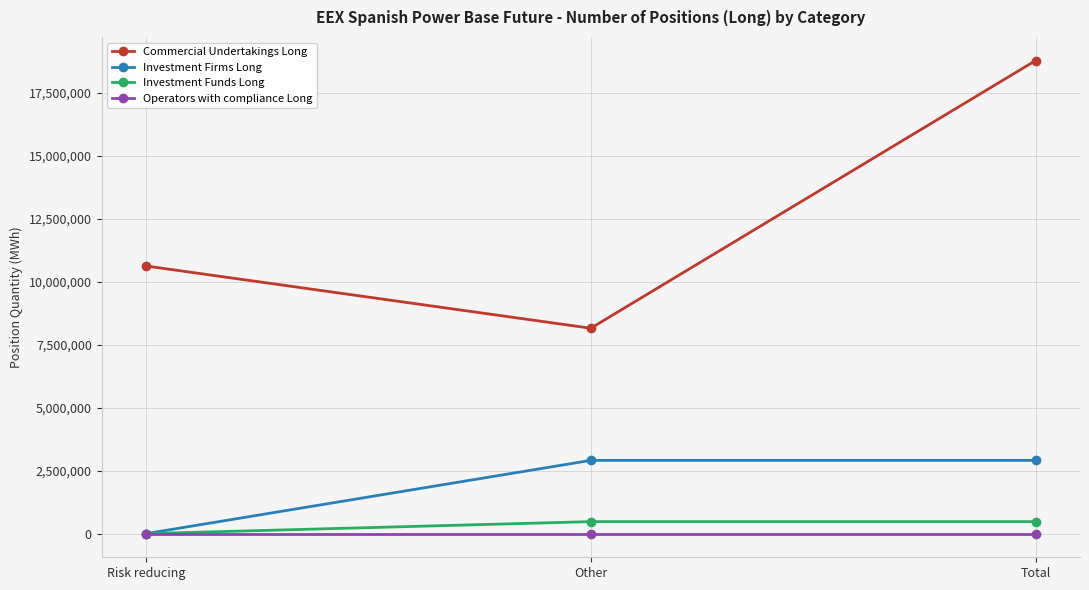

Reading left to right, what are all the values shown in this chart?

Commercial Undertakings Long: Risk reducing=10625295	Other=8154330	Total=18779625
Investment Firms Long: Risk reducing=0	Other=2908404	Total=2908404
Investment Funds Long: Risk reducing=0	Other=476457	Total=476457
Operators with compliance Long: Risk reducing=0	Other=0	Total=0